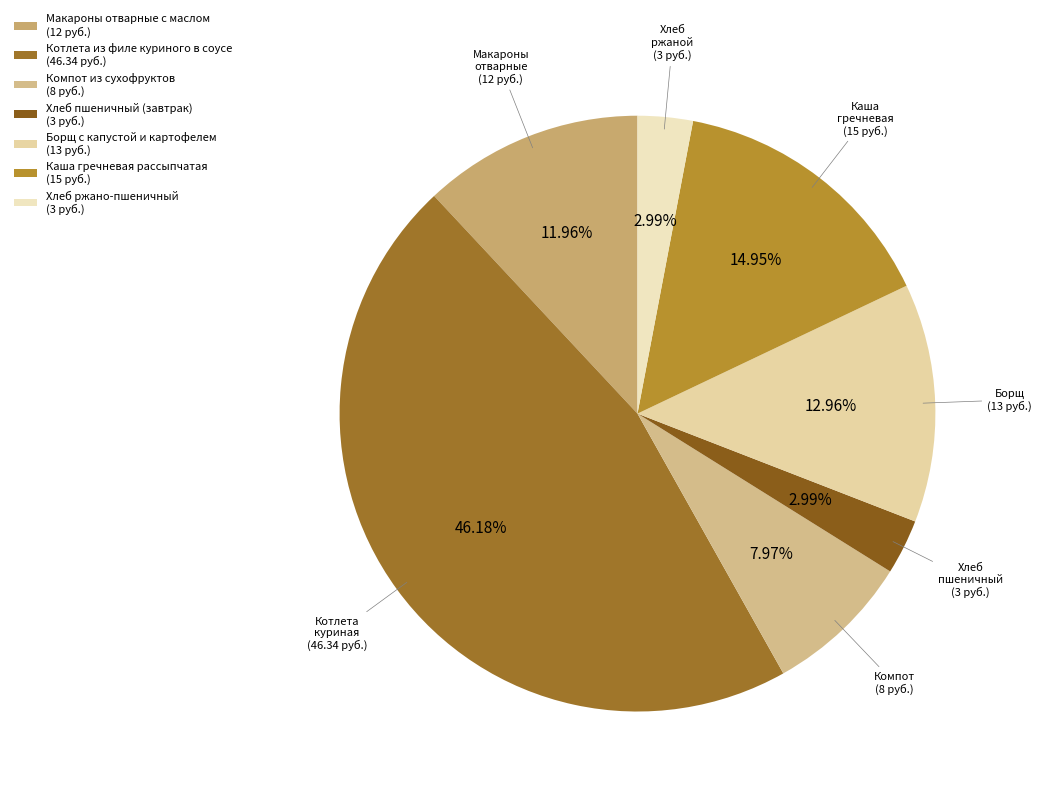

Rank the categories by value from lowest to highest.

Хлеб пшеничный (завтрак), Хлеб ржано-пшеничный, Компот из сухофруктов, Макароны отварные с маслом, Борщ с капустой и картофелем, Каша гречневая рассыпчатая, Котлета из филе куриного в соусе